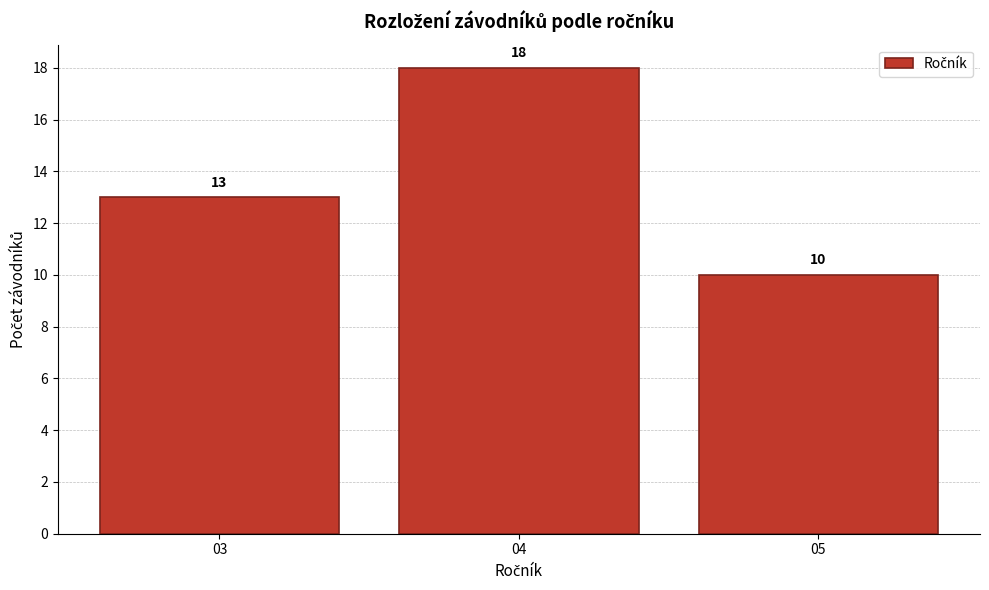

What is the height of the bar covering 2.5 to 3.5 on the x-axis?

13